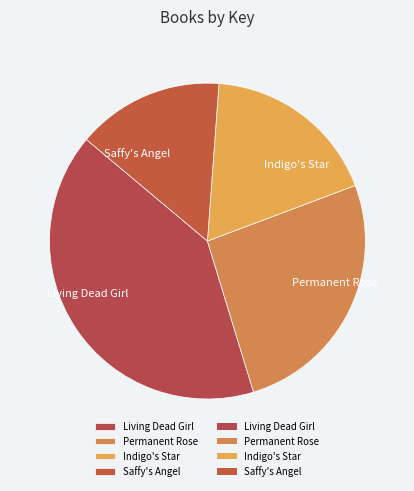

What is the smallest slice in the pie chart?

Saffy's Angel